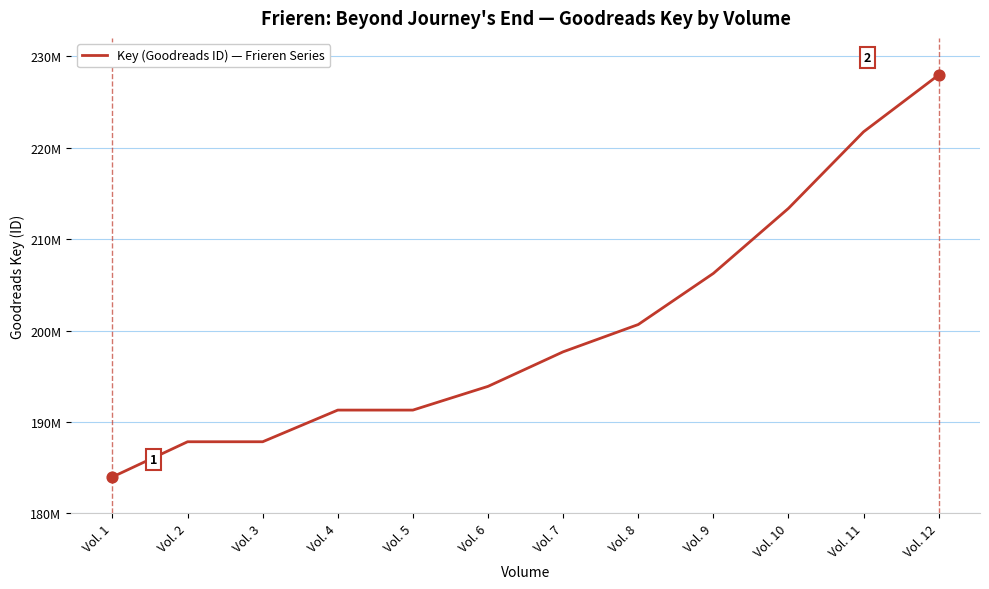

Between Vol. 4 and Vol. 11, which is larger?

Vol. 11